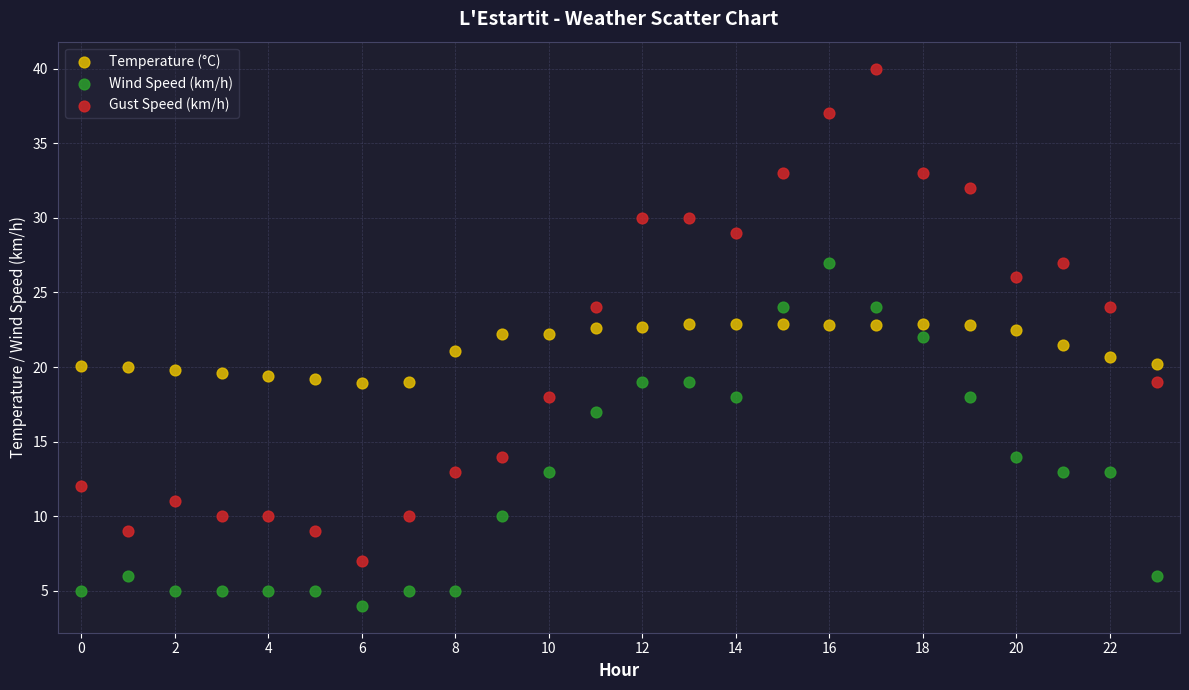

Across all data points, what is the range of Y values (max minus min)?

36.0